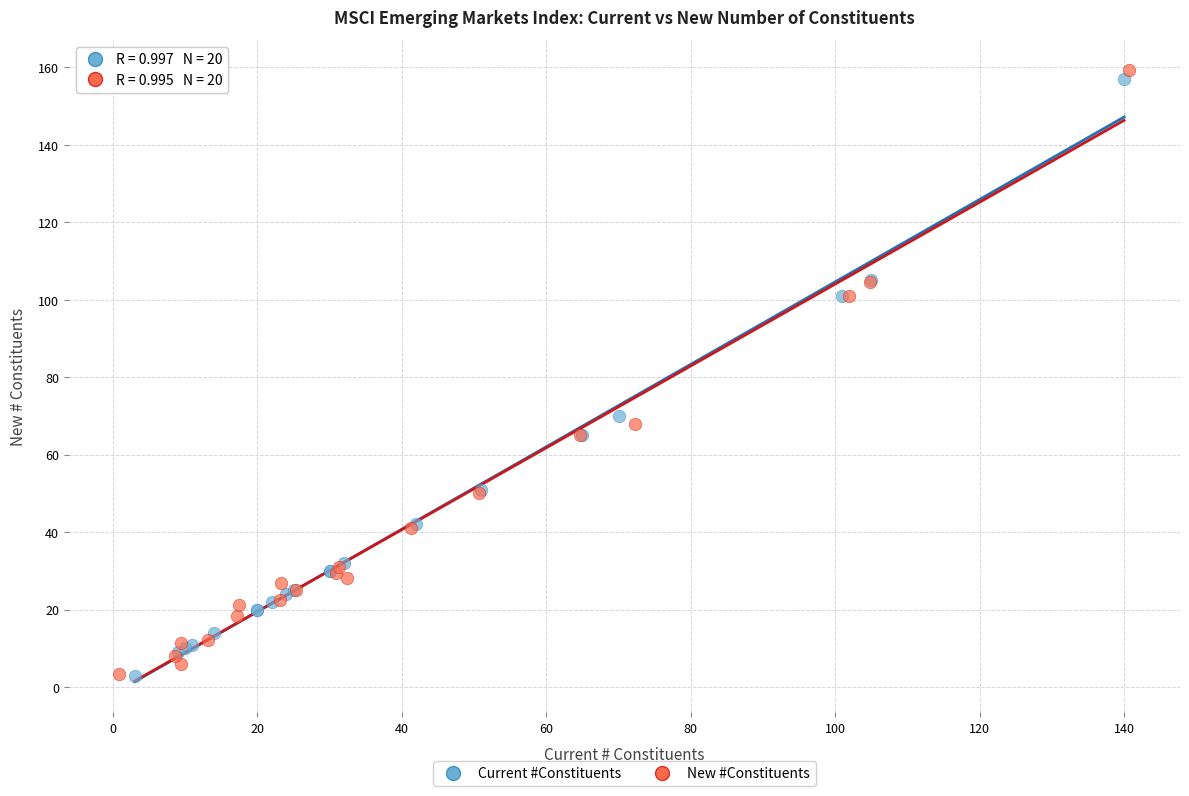

Which series has the largest Y range (max minus min)?

New #Constituents